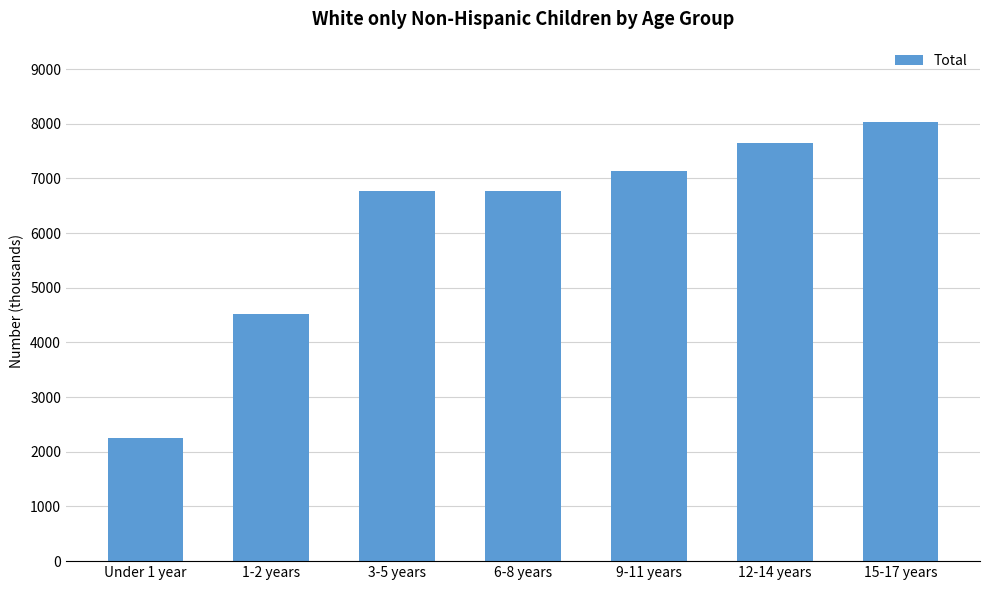

Which has a higher value, 12-14 years or 6-8 years?

12-14 years